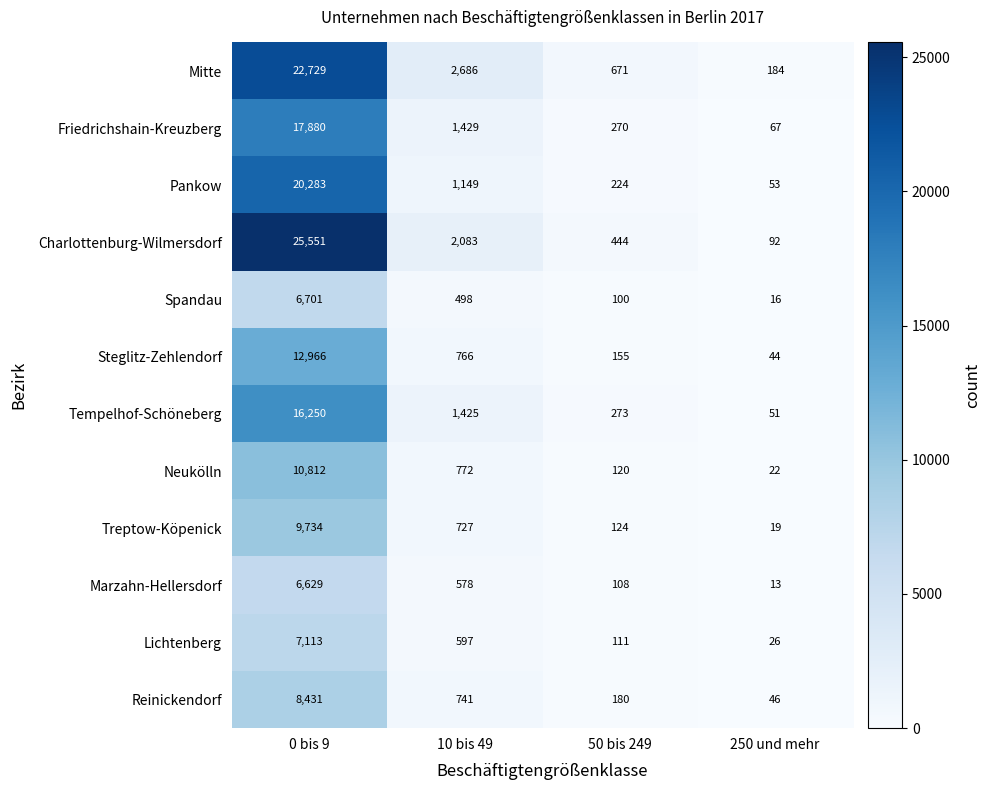

Which category has the lowest value across all series?

250 und mehr